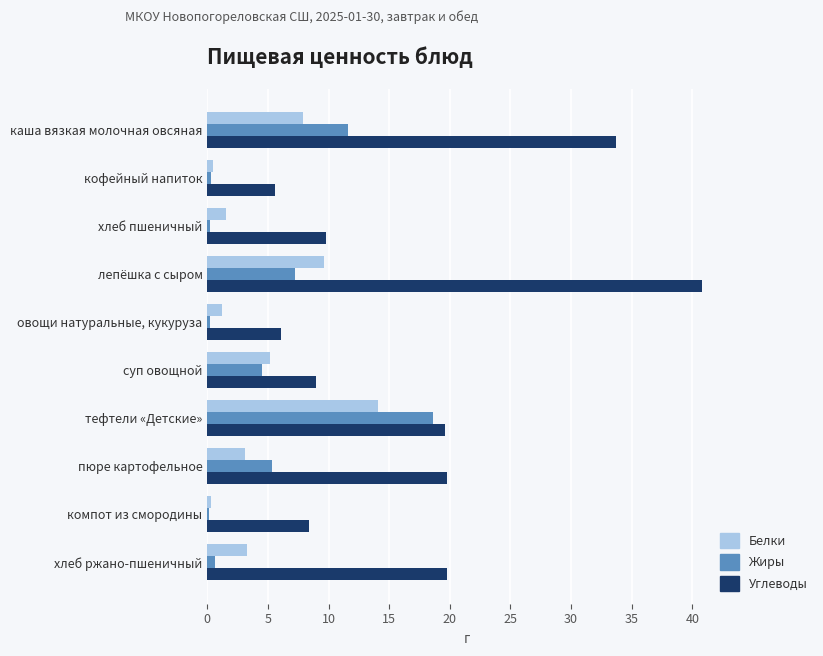

What is the approximate value of Углеводы at пюре картофельное?

19.8